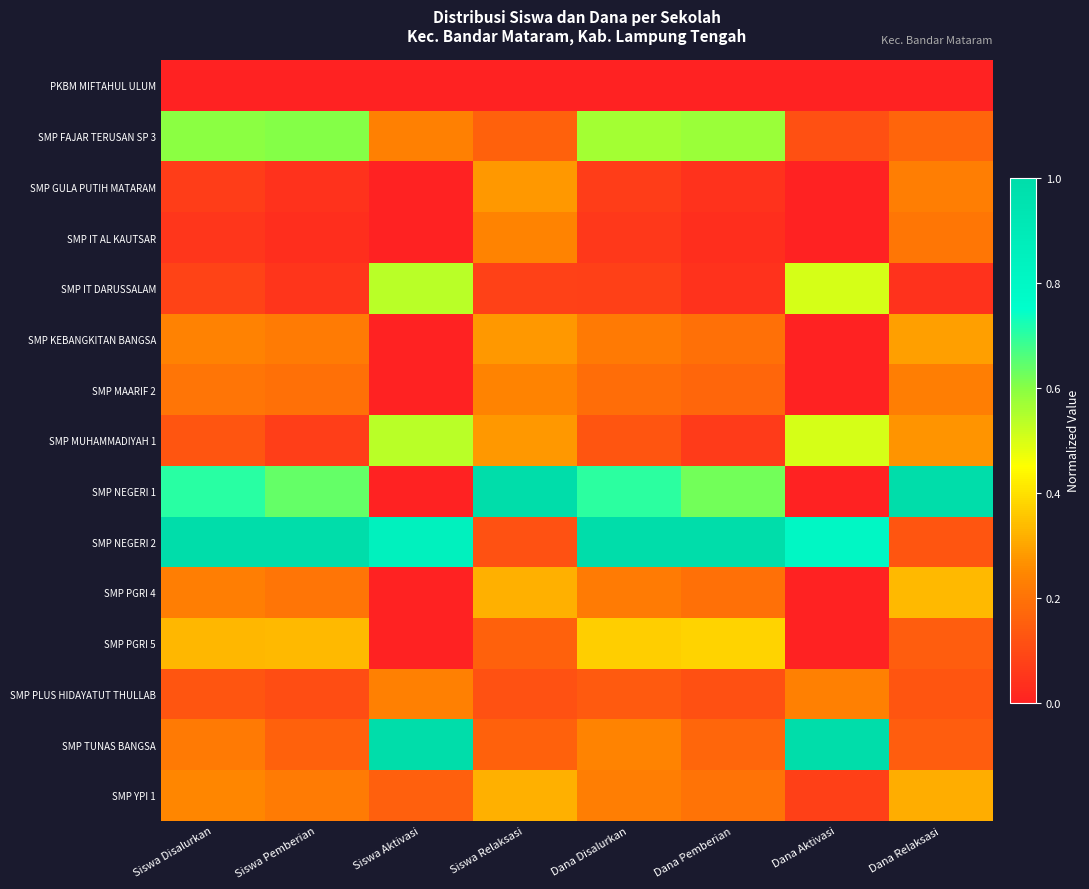

Between Siswa Disalurkan and Siswa Aktivasi, which is larger?

Siswa Disalurkan